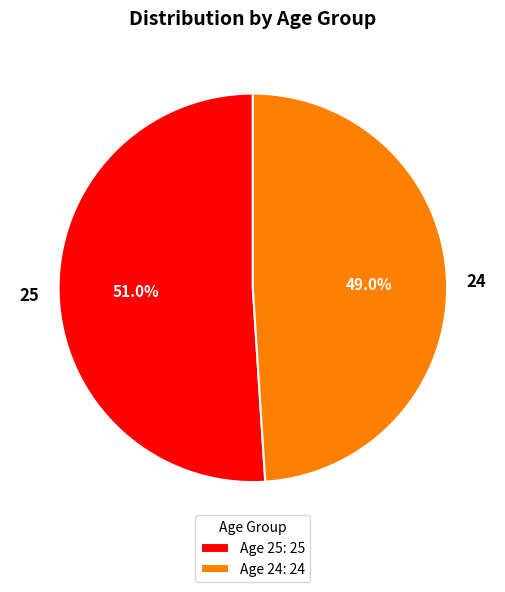

To the nearest percent, what is the average slice percentage?

50%